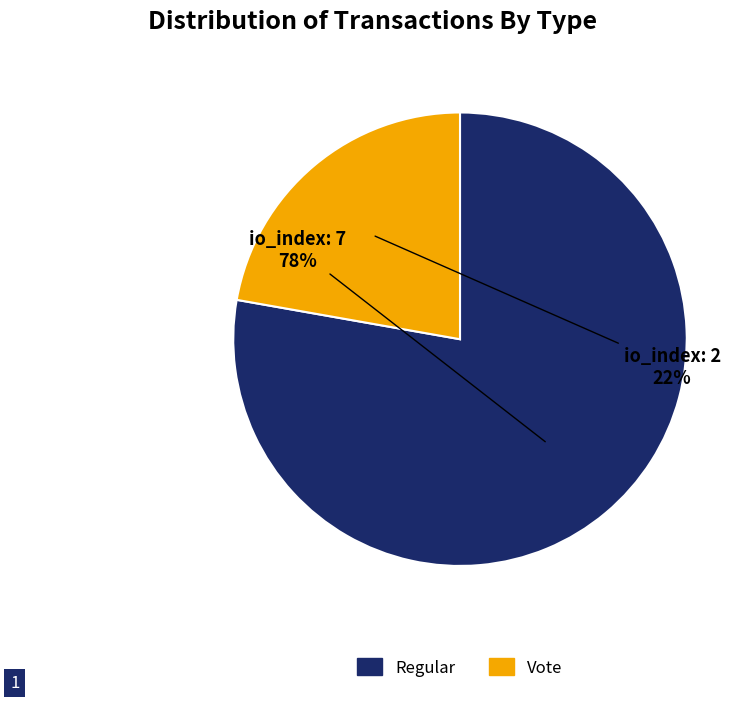

To the nearest percent, what is the average slice percentage?

50%